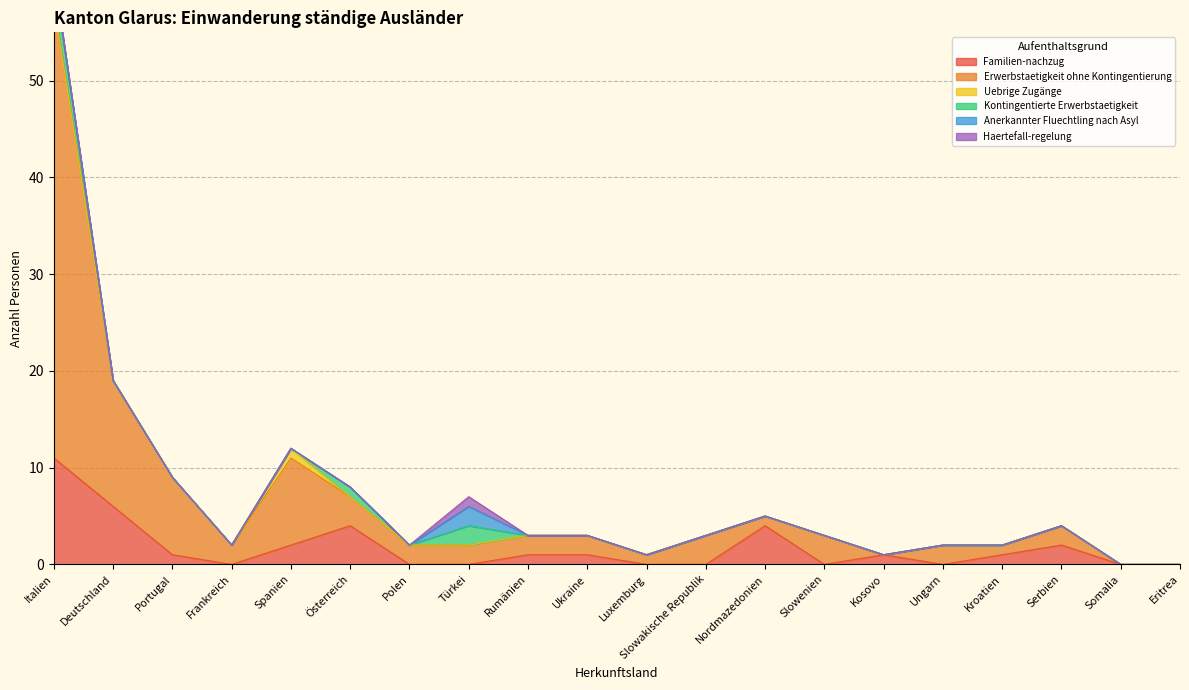

Is it true that Haertefall-regelung equals 1 at Luxemburg?

False